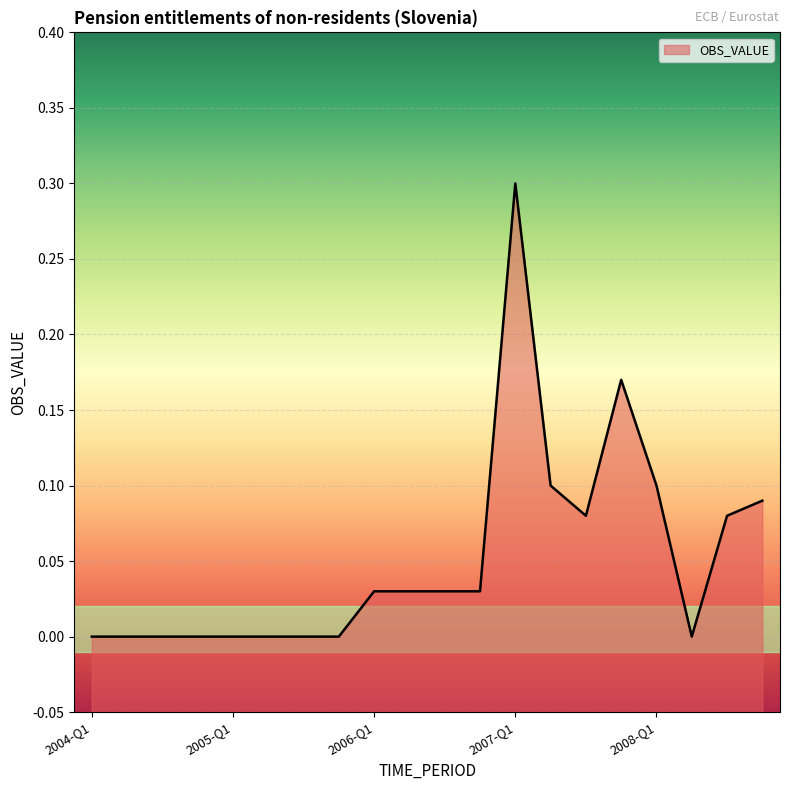

What is the maximum value shown in the chart?

0.3